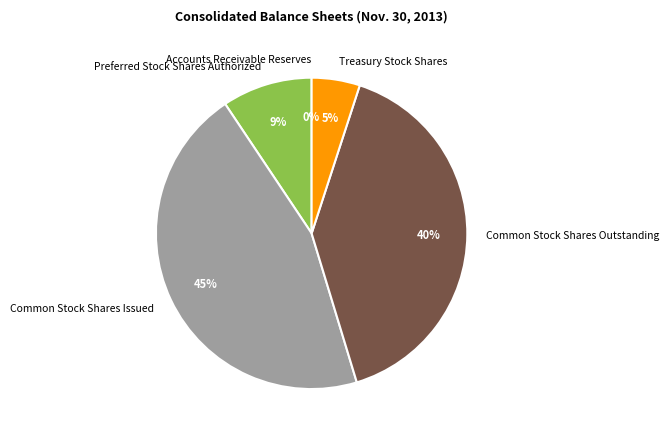

Is there any slice that represents more than half of the pie?

No